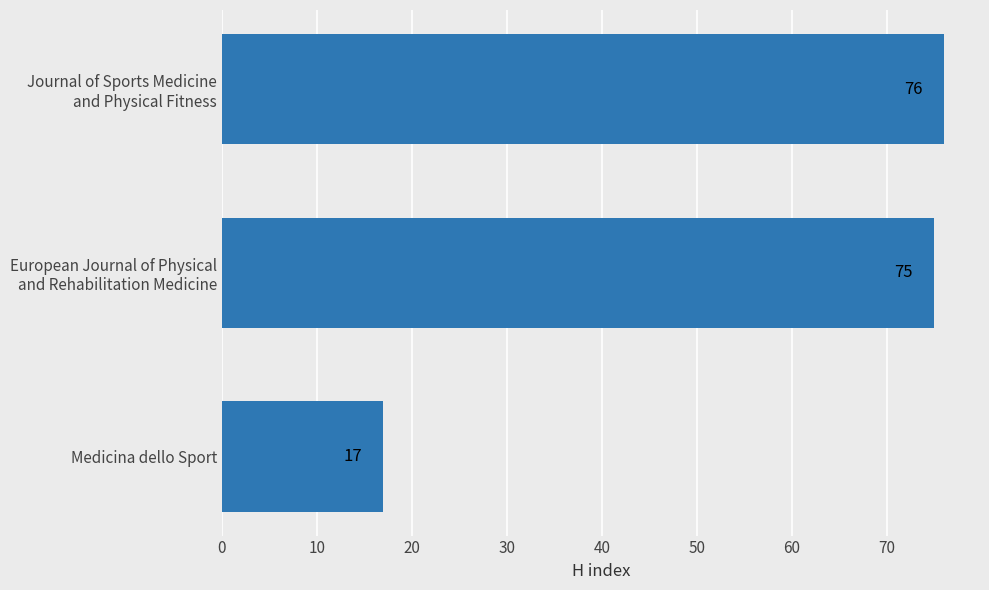

What is the greatest value displayed?

76